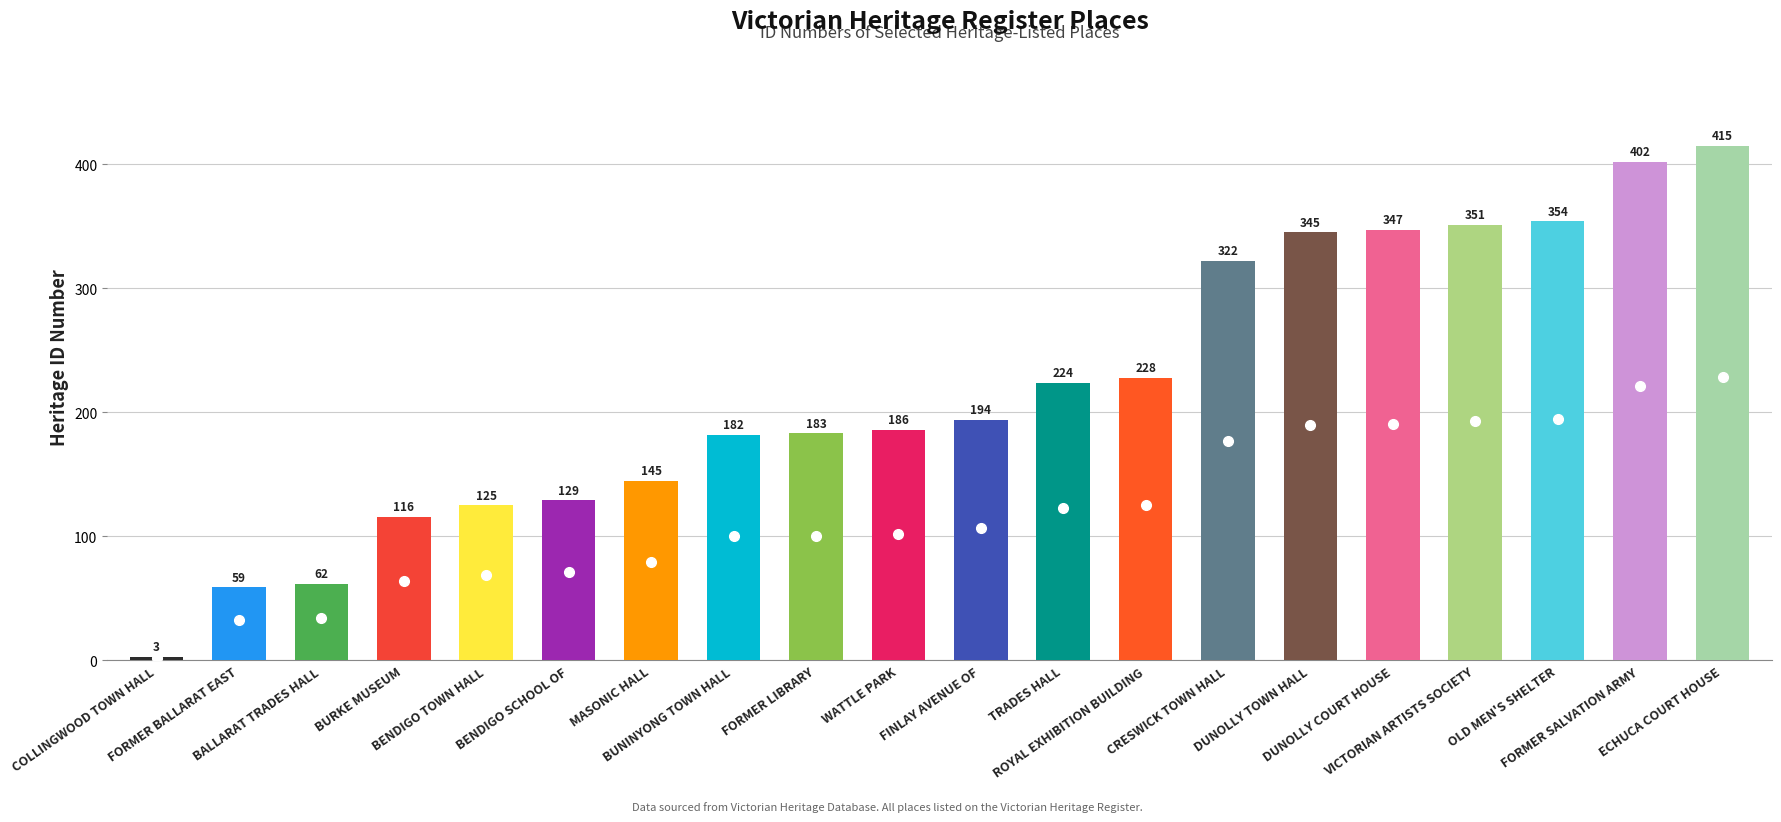

Rank the categories by value from lowest to highest.

COLLINGWOOD TOWN HALL, FORMER BALLARAT EAST, BALLARAT TRADES HALL, BURKE MUSEUM, BENDIGO TOWN HALL, BENDIGO SCHOOL OF, MASONIC HALL, BUNINYONG TOWN HALL, FORMER LIBRARY, WATTLE PARK, FINLAY AVENUE OF, TRADES HALL, ROYAL EXHIBITION BUILDING, CRESWICK TOWN HALL, DUNOLLY TOWN HALL, DUNOLLY COURT HOUSE, VICTORIAN ARTISTS SOCIETY, OLD MEN'S SHELTER, FORMER SALVATION ARMY, ECHUCA COURT HOUSE